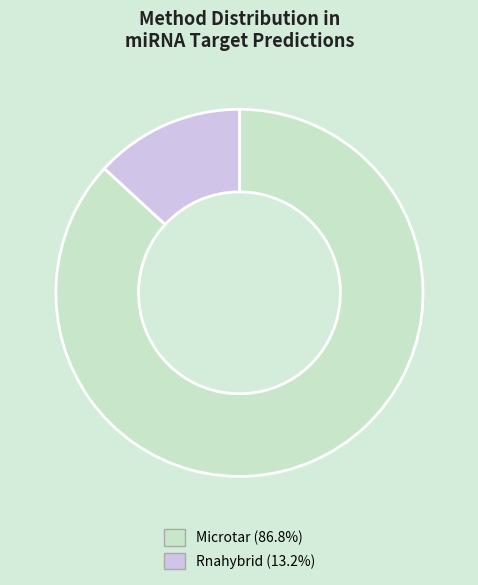

Do Rnahybrid and Microtar together represent more than half of the pie?

Yes